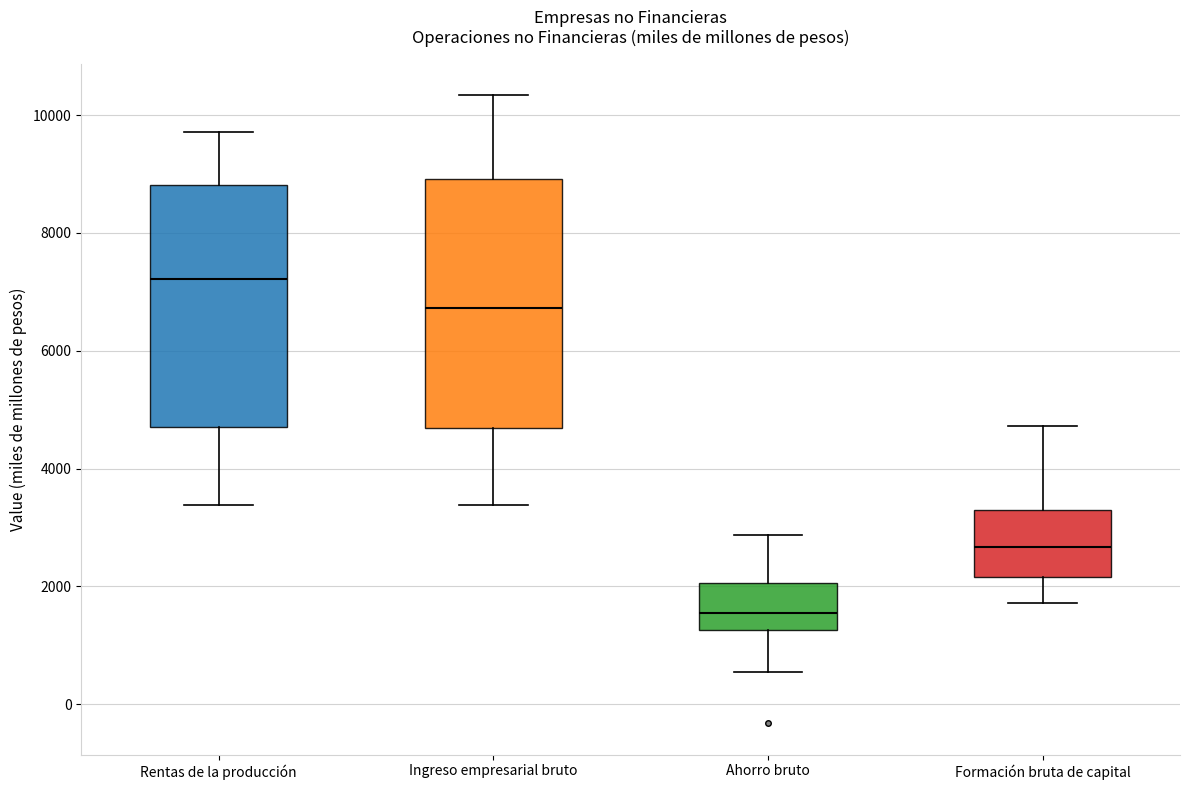

Which box's median line is the lowest?

Ahorro bruto